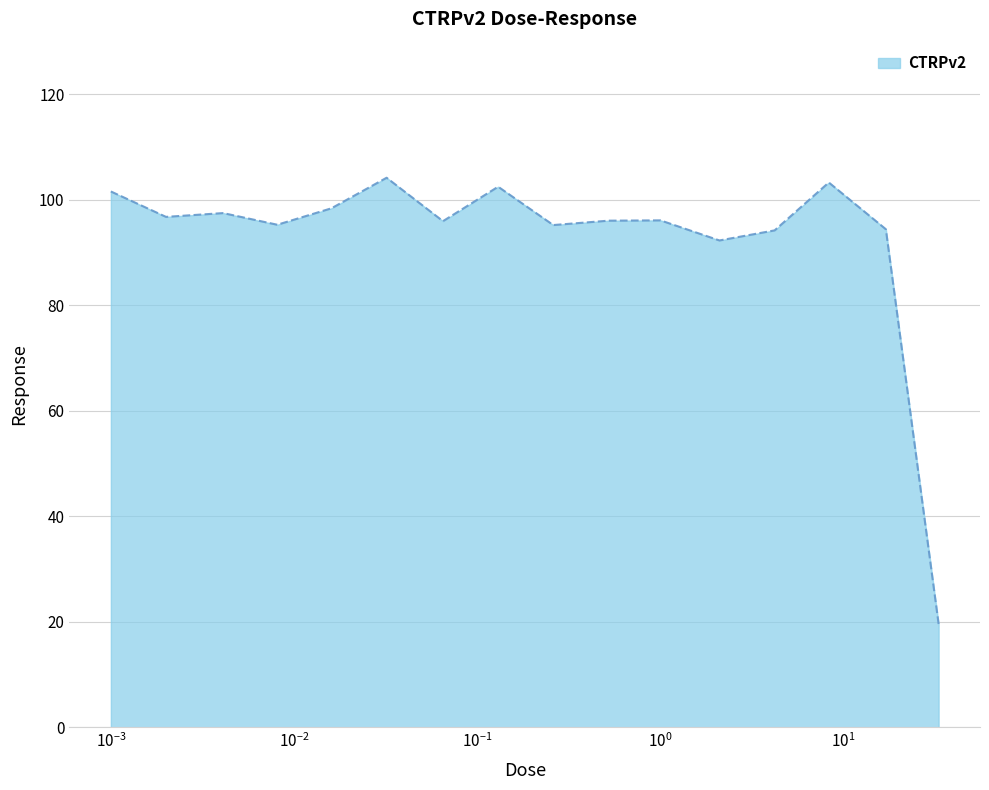

How many lines are shown in the chart?

1